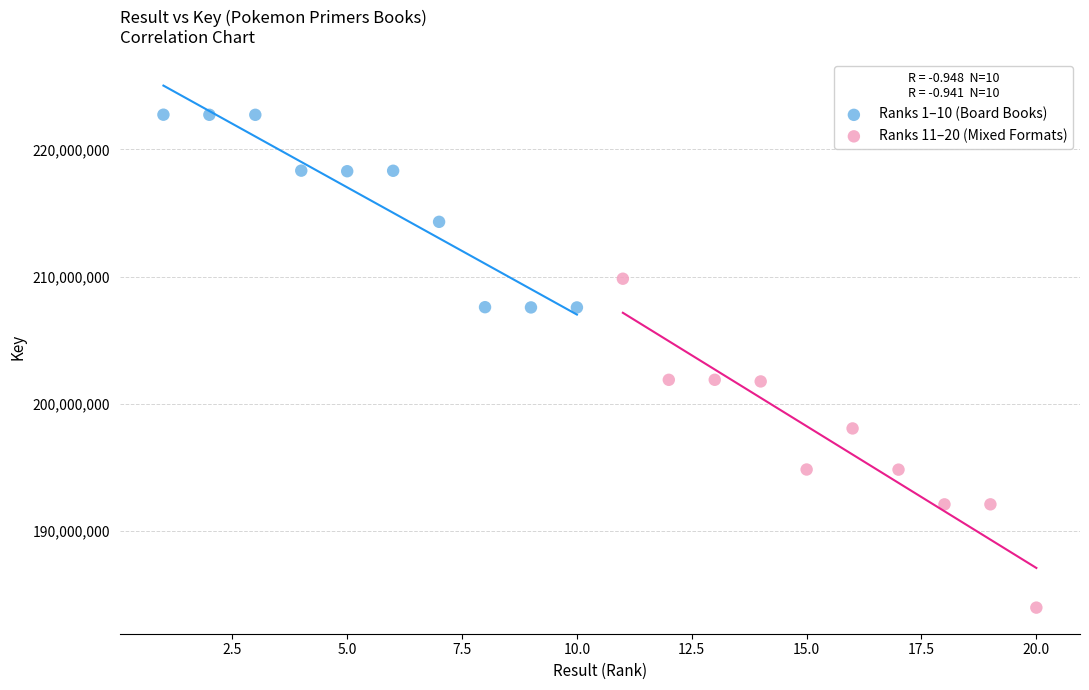

Which series reaches the minimum Y coordinate?

Ranks 11–20 (Mixed Formats)